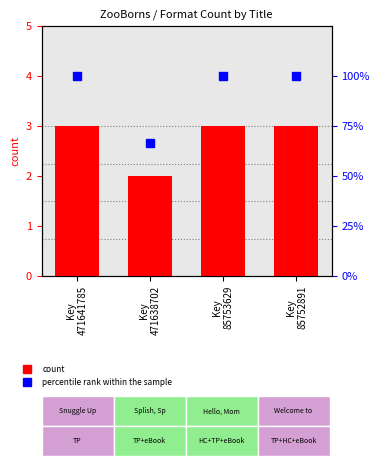

Read the count value at Key
85752891.

3.0